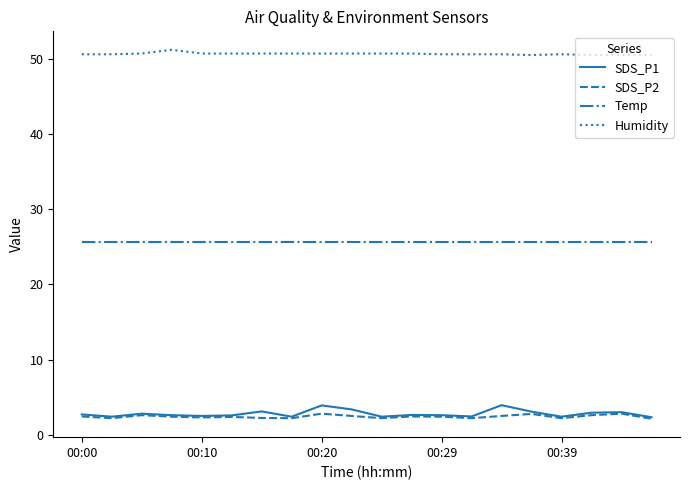

True or false: SDS_P1 and Temp intersect in this chart.

False